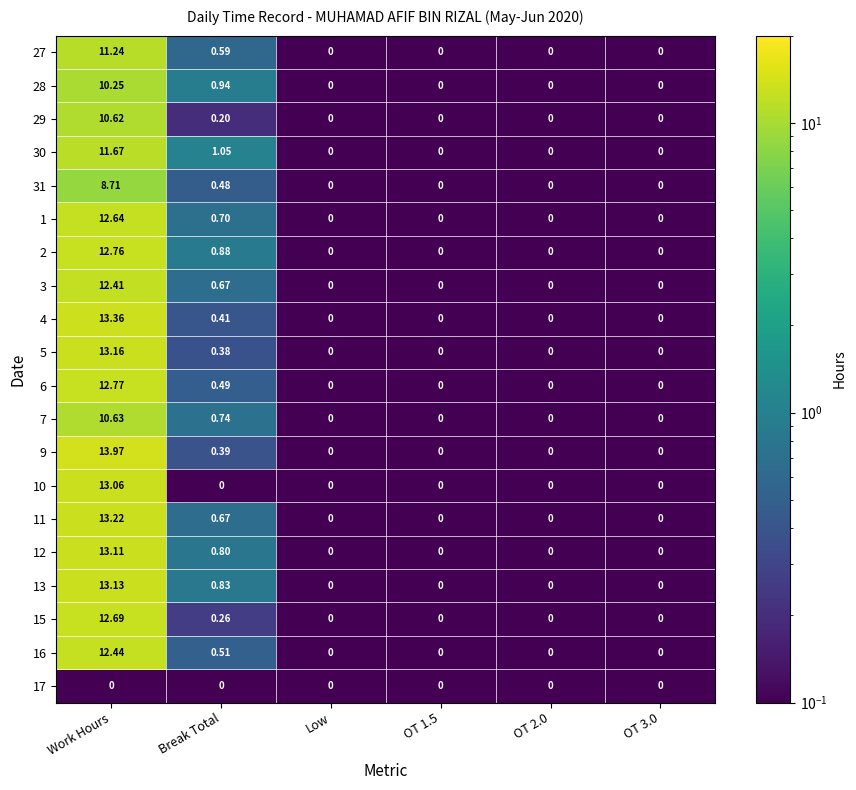

At how many categories does at least one series exceed 5?

1